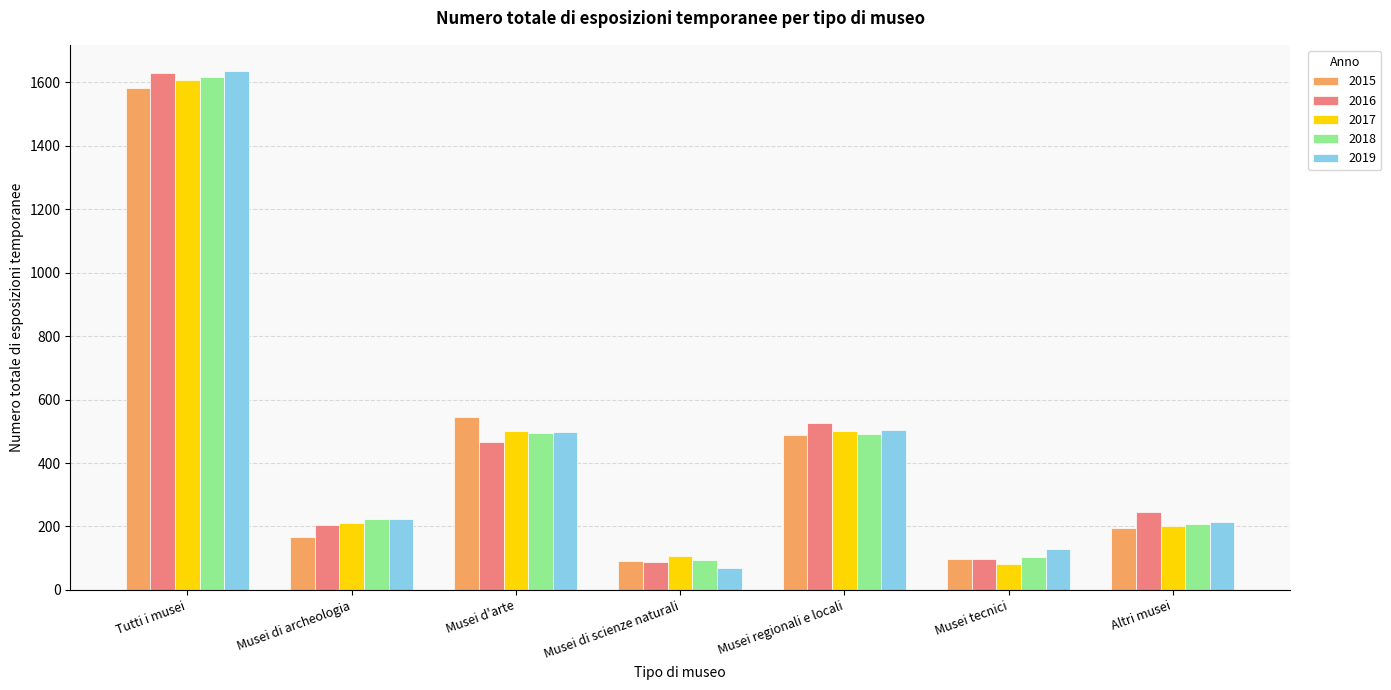

What is the total value across all series at Musei d'arte?

2503.8